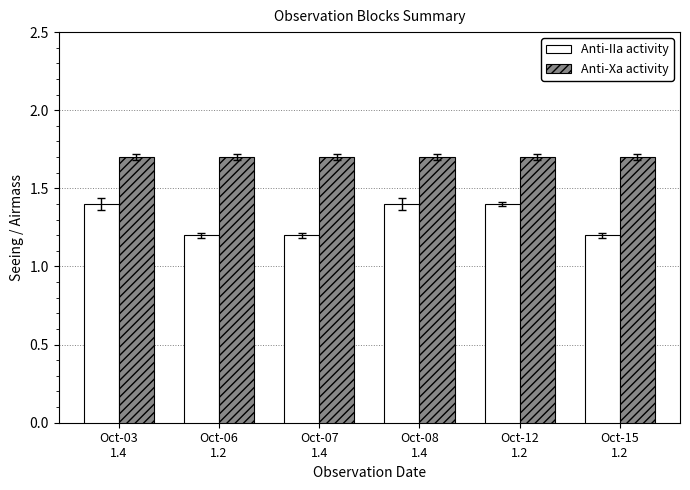

The value of Anti-IIa activity at Oct-08
1.4 is 1.4. True or false?

True